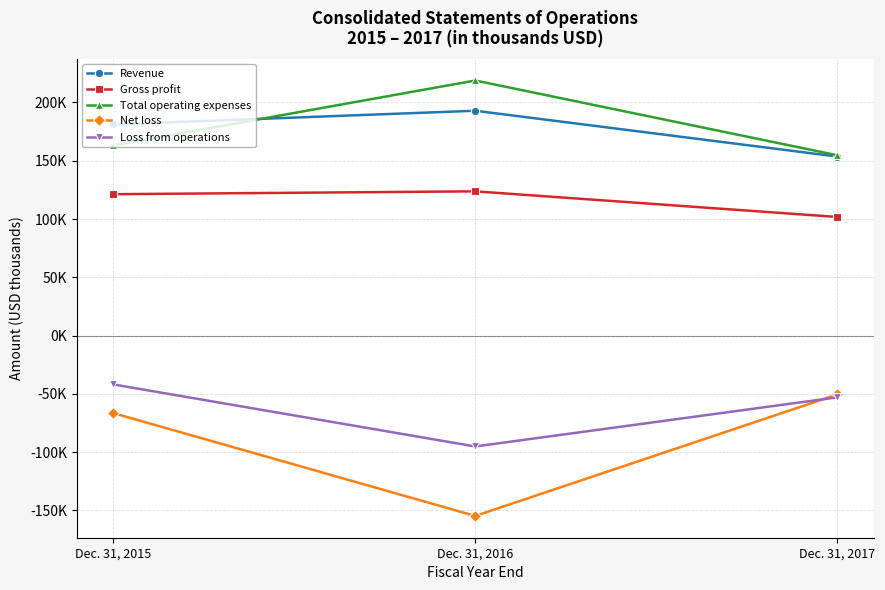

Is it true that Revenue equals 181157 at Dec. 31, 2015?

True